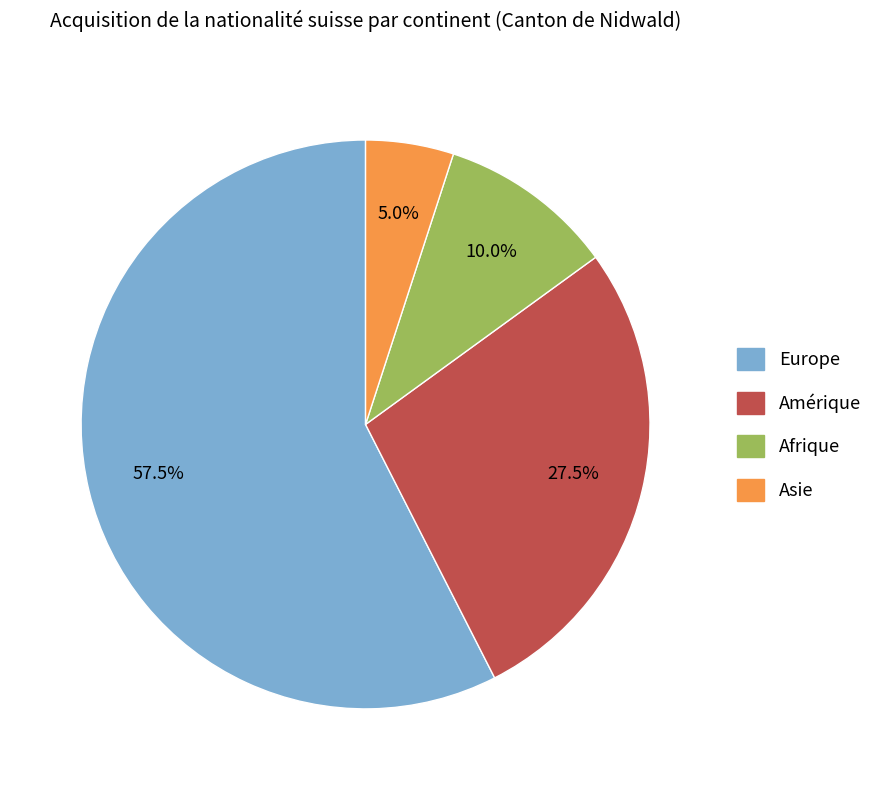

How many slices are in this pie chart?

4